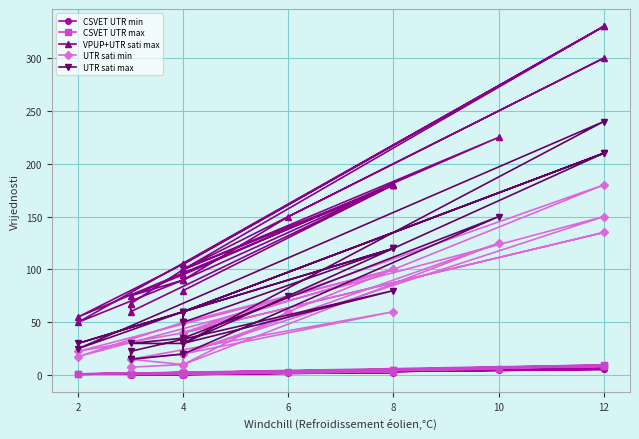

Is this an area chart (filled region under the line)?

No